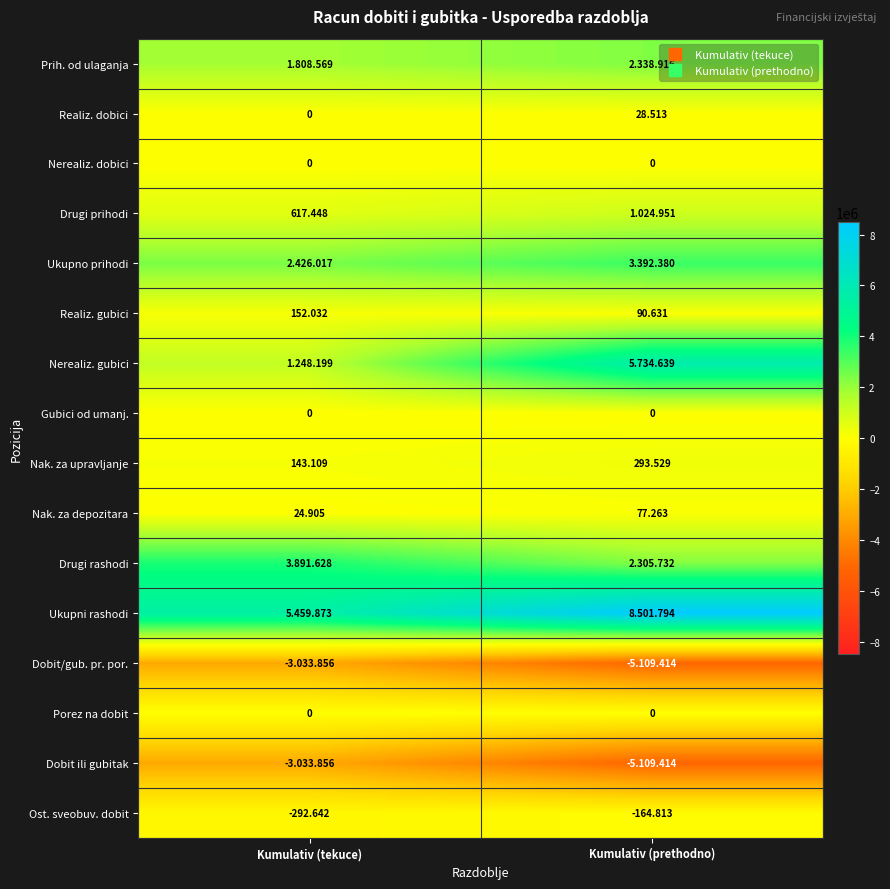

How many distinct data groups are displayed?

16